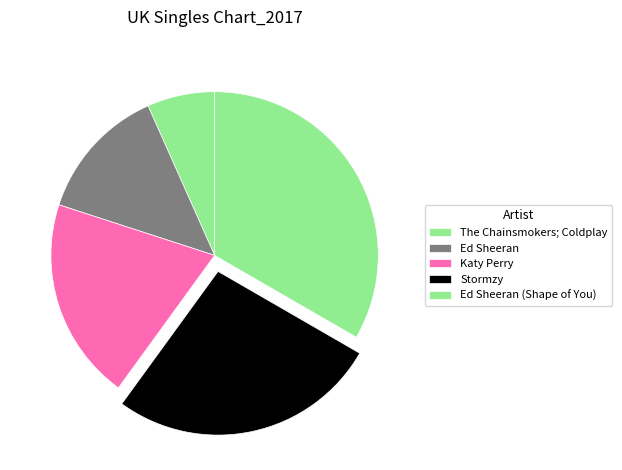

Count the number of slices in the pie.

5